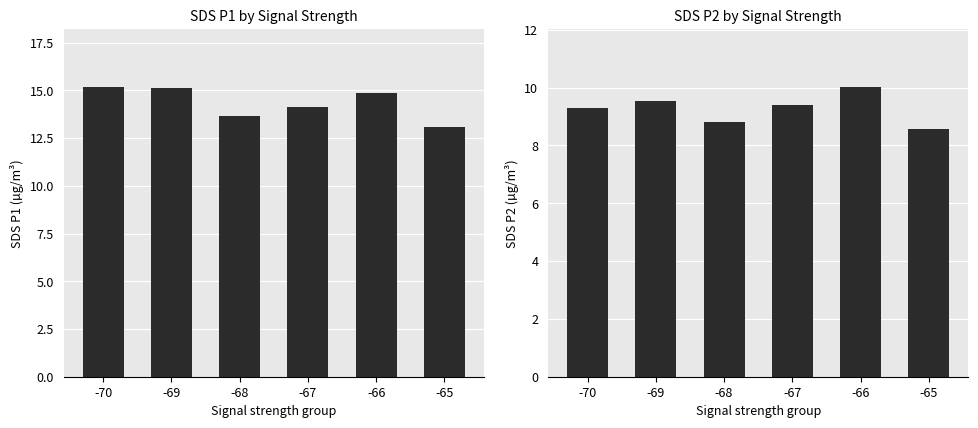

At how many categories does at least one series exceed 11?

6